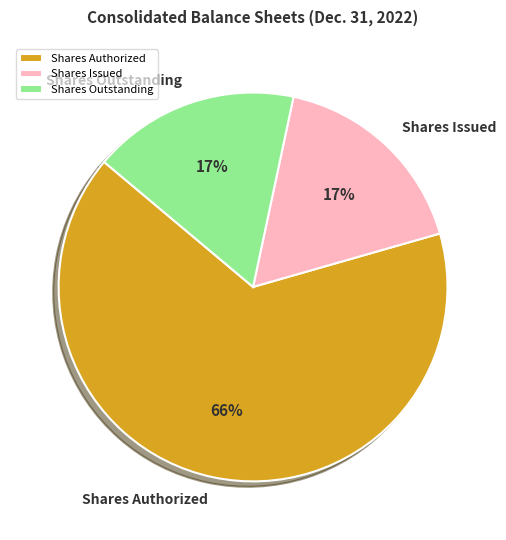

Between Shares Outstanding and Shares Authorized, which is larger?

Shares Authorized